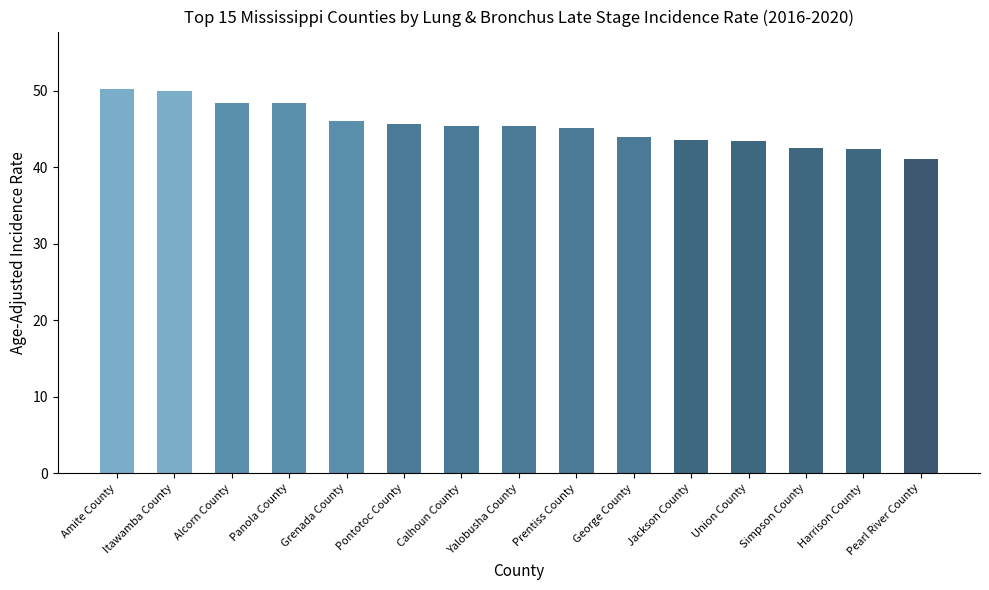

What is the difference between the maximum and second lowest values?

7.8